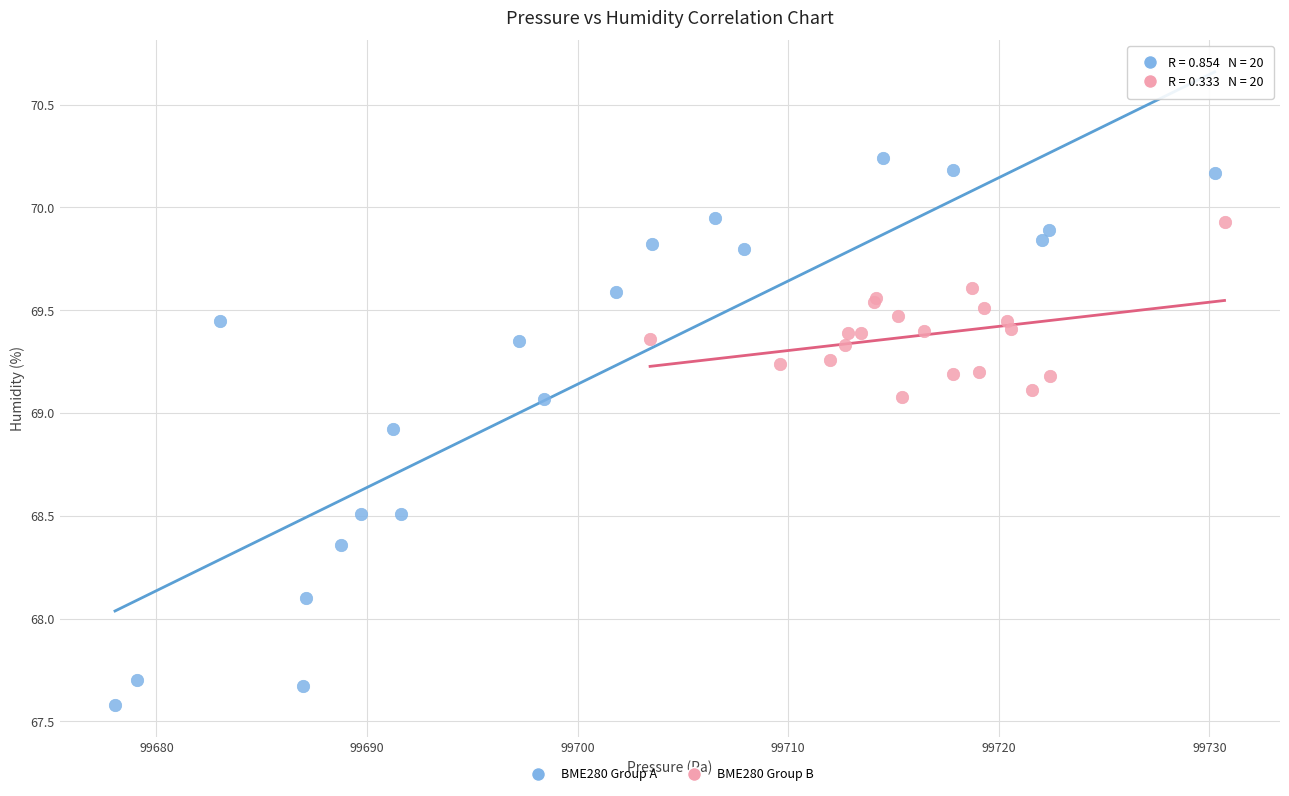

Which series reaches the maximum Y coordinate?

BME280 Group A